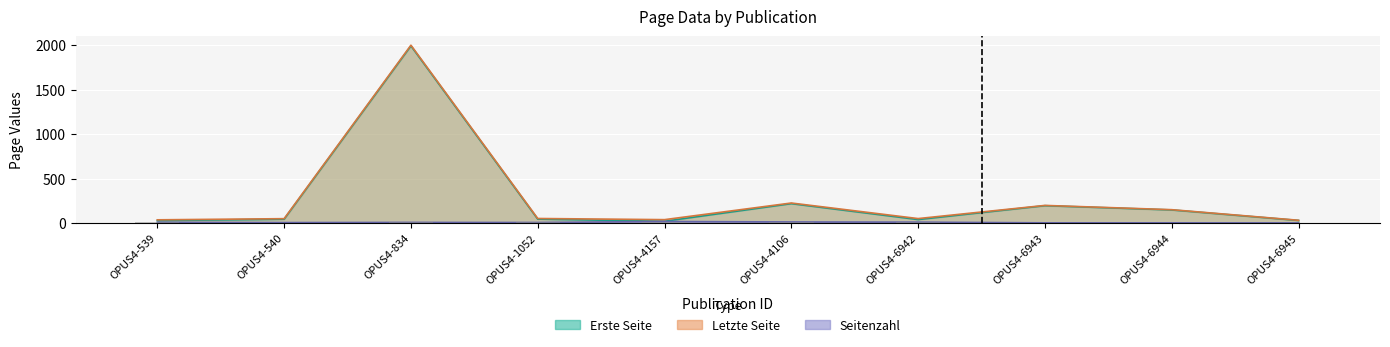

What is the average value of the Erste Seite series?

276